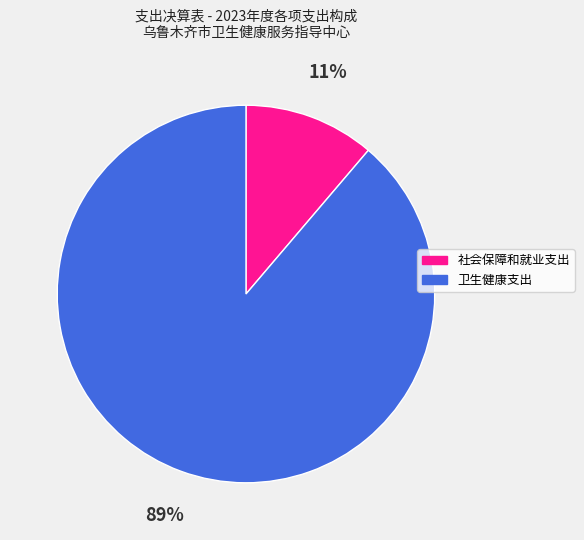

Rank the categories by value from lowest to highest.

社会保障和就业支出, 卫生健康支出